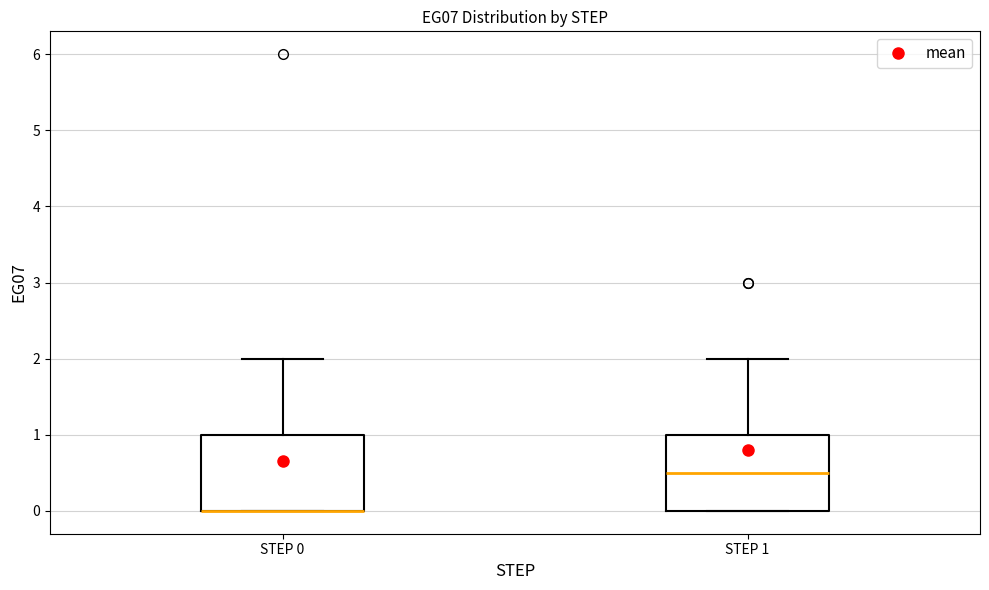

Reading left to right, transcribe this box plot: for each box, give where its median line is, the range the box spans, and where its two whiskers end, as read against the y-axis. The values are not printed on the chart, so give them approximately, as read against the axis.

STEP 0: median 0.0 (drawn on the box's lower edge), box 0.0 to 1.0, whiskers 0.0 to 2.0
STEP 1: median 0.5, box 0.0 to 1.0, whiskers 0.0 to 2.0